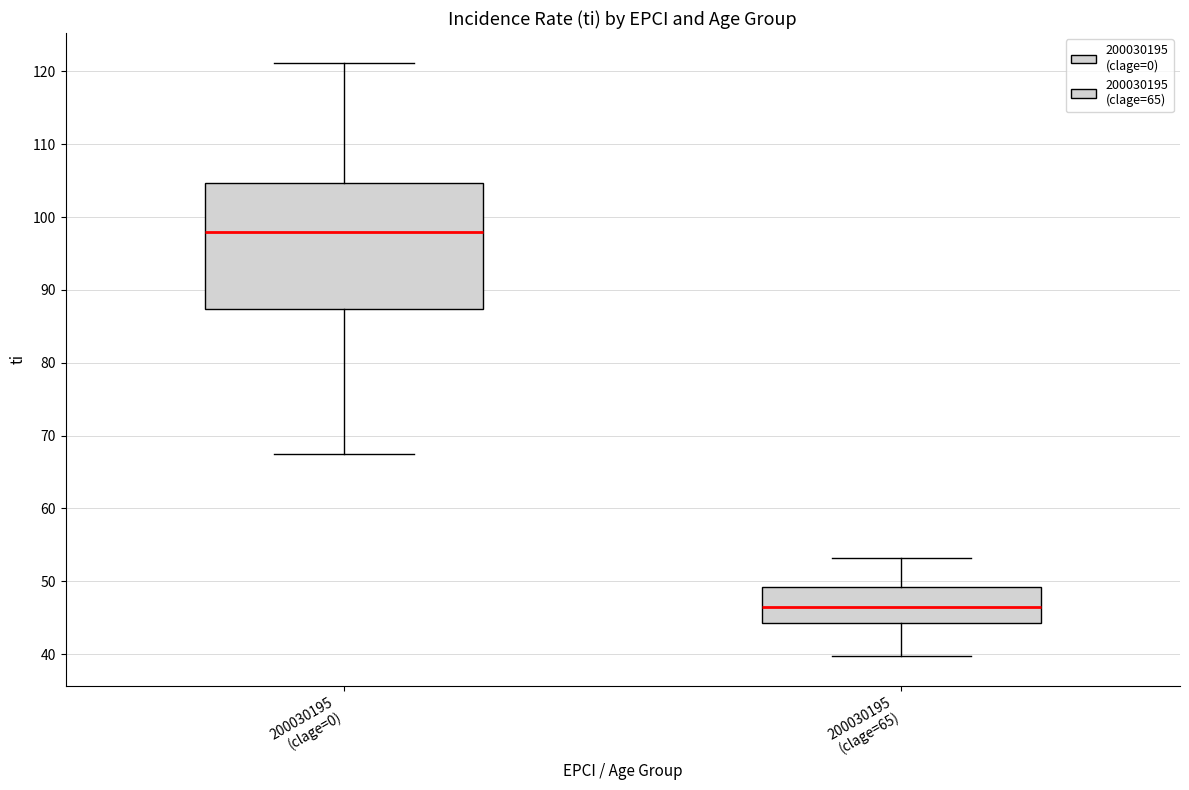

Reading left to right, transcribe this box plot: for each box, give where its median line is, the range the box spans, and where its two whiskers end, as read against the y-axis. The values are not printed on the chart, so give them approximately, as read against the axis.

200030195 (clage=0): median 98, box 87 to 105, whiskers 68 to 121
200030195 (clage=65): median 46, box 44 to 49, whiskers 40 to 53